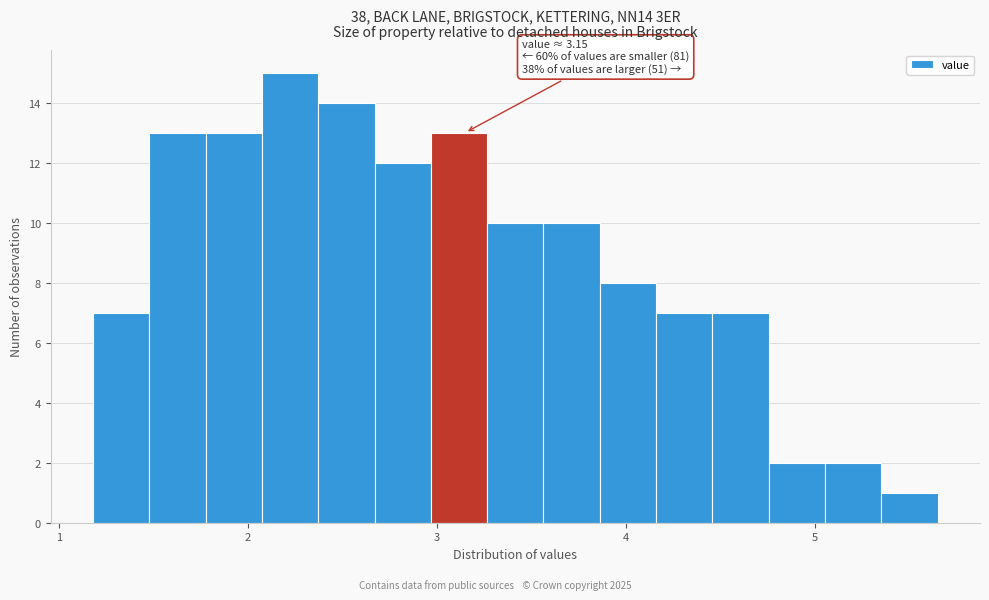

Read against the x-axis, roughly where is the centre of the tallest bar?

2.2